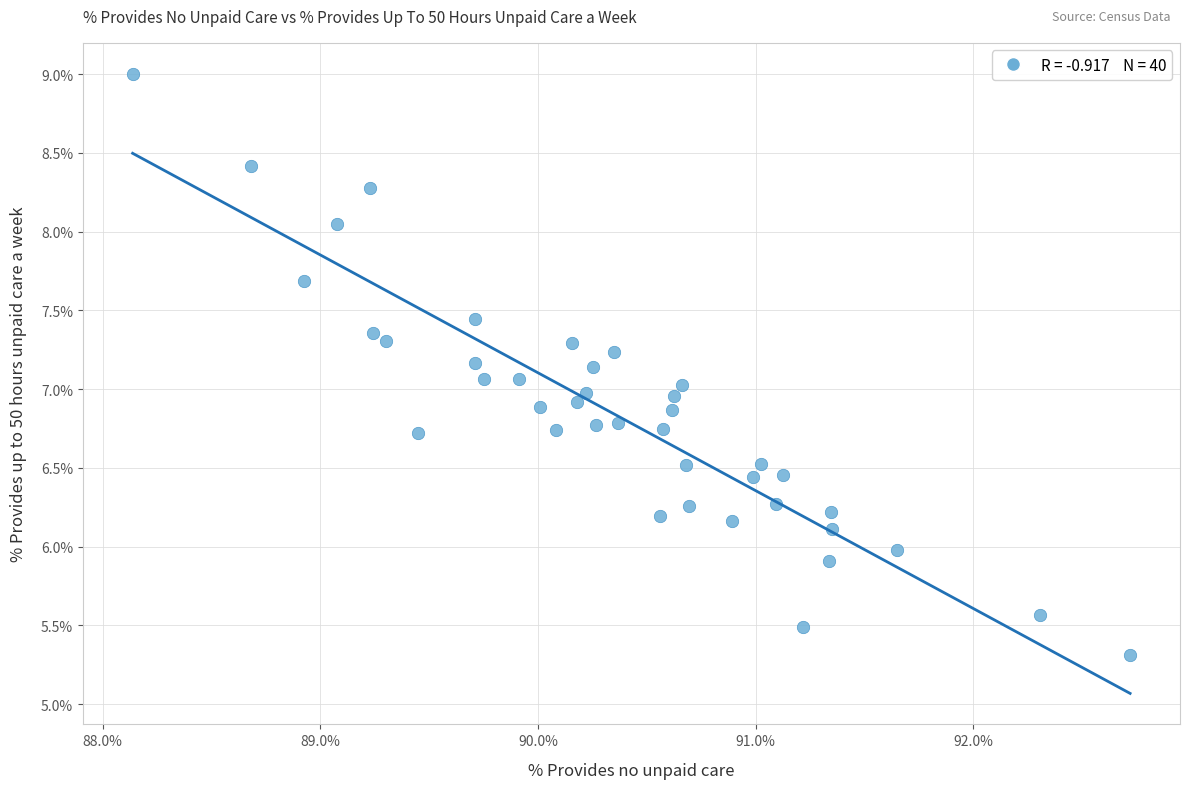

What is the range of X values (max minus min)?

4.6